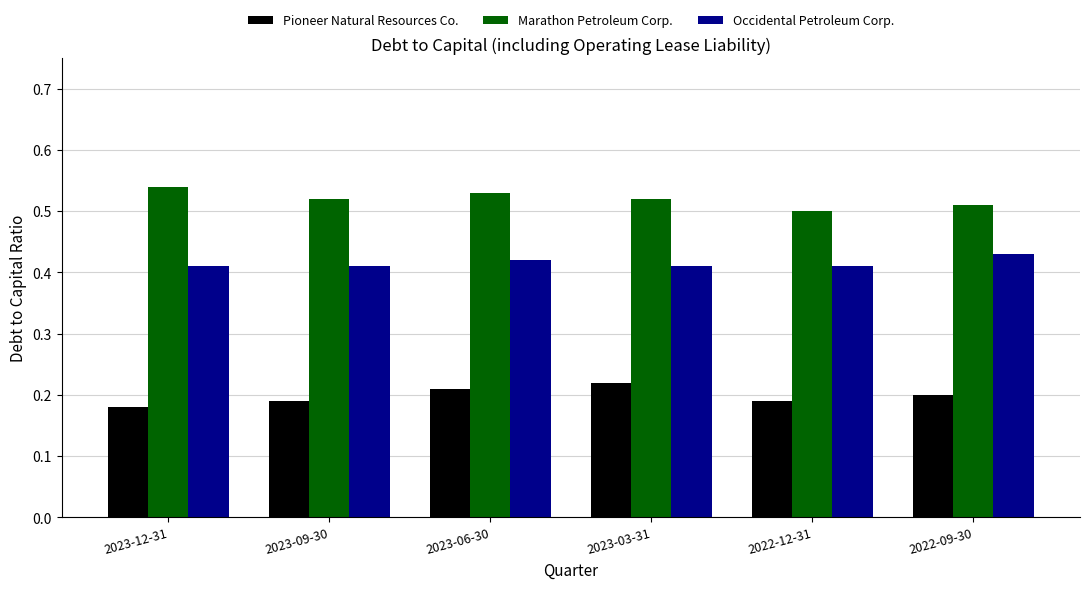

Which series has the largest total across all categories?

Marathon Petroleum Corp.